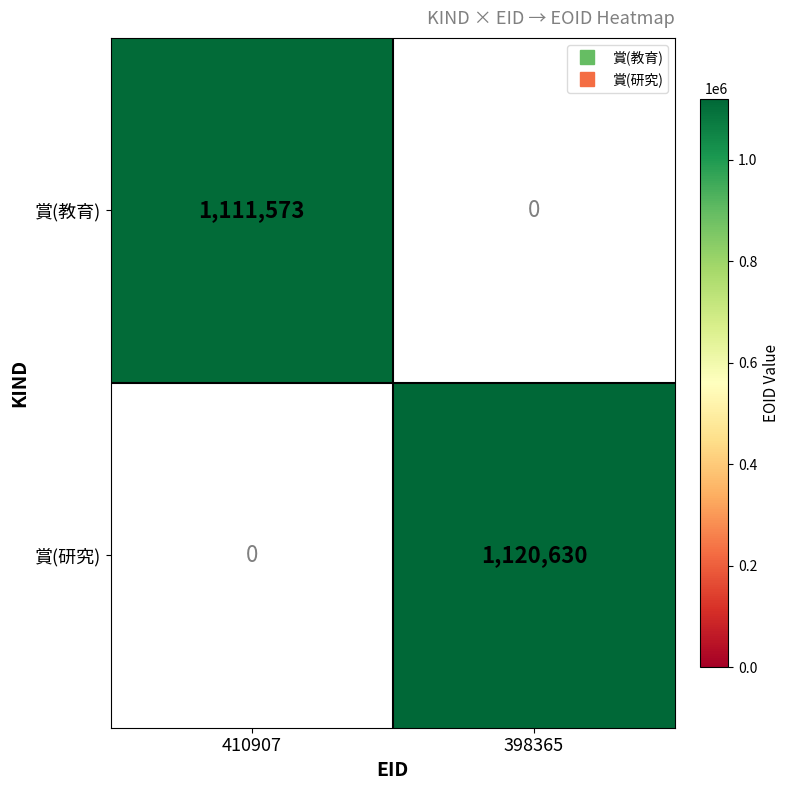

Is the value of 賞(研究) at 398365 greater than the value of 賞(教育) at 410907?

Yes